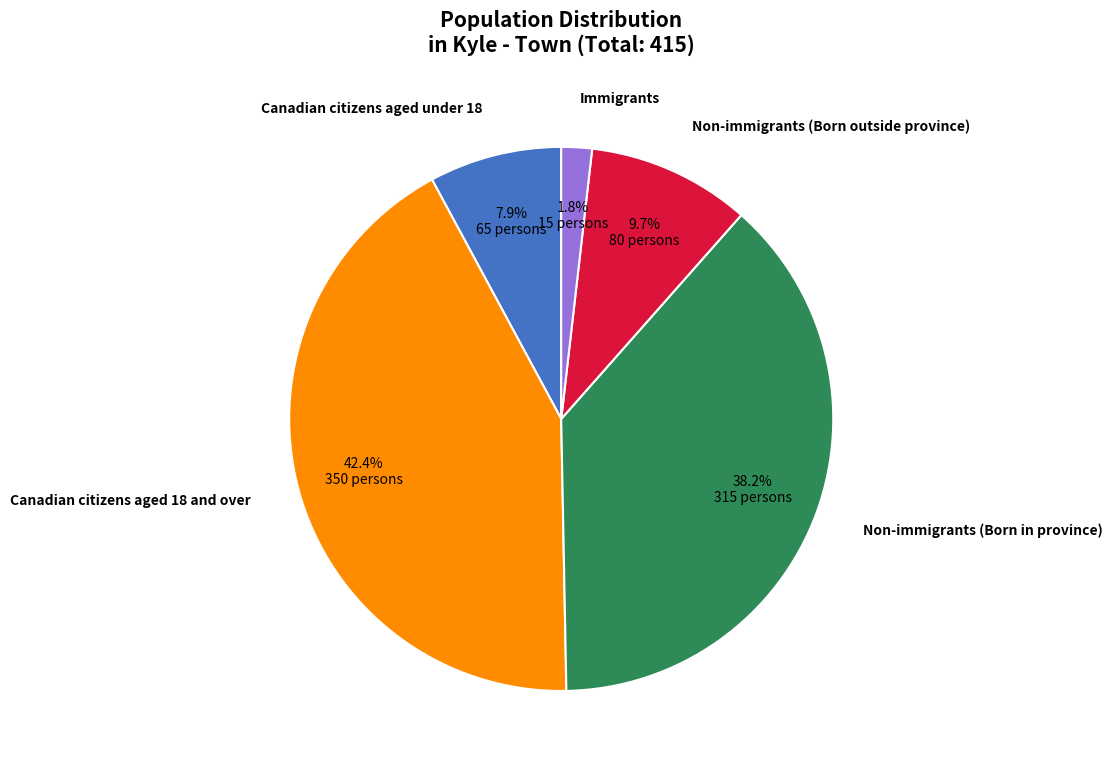

Is there any slice that represents more than half of the pie?

No